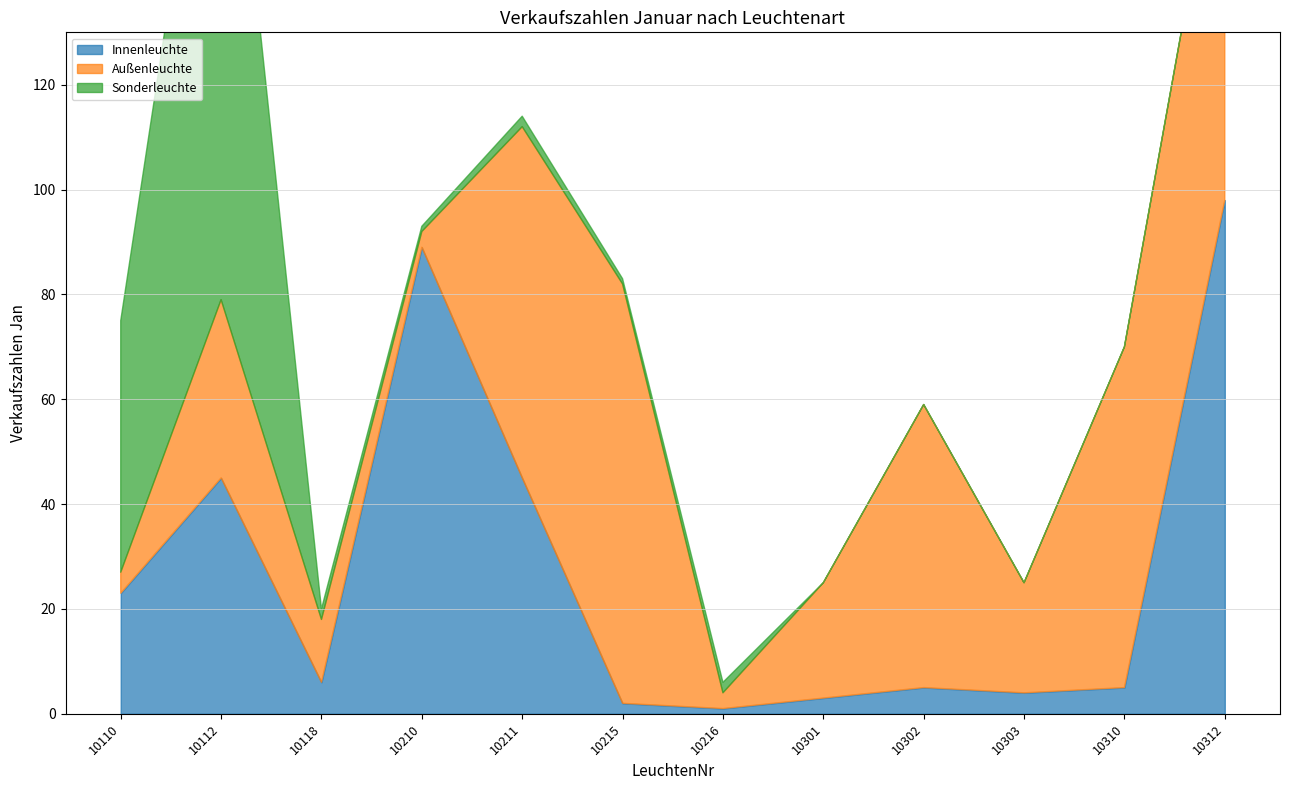

Which series ends up on top after the final intersection of Sonderleuchte and Außenleuchte?

Außenleuchte